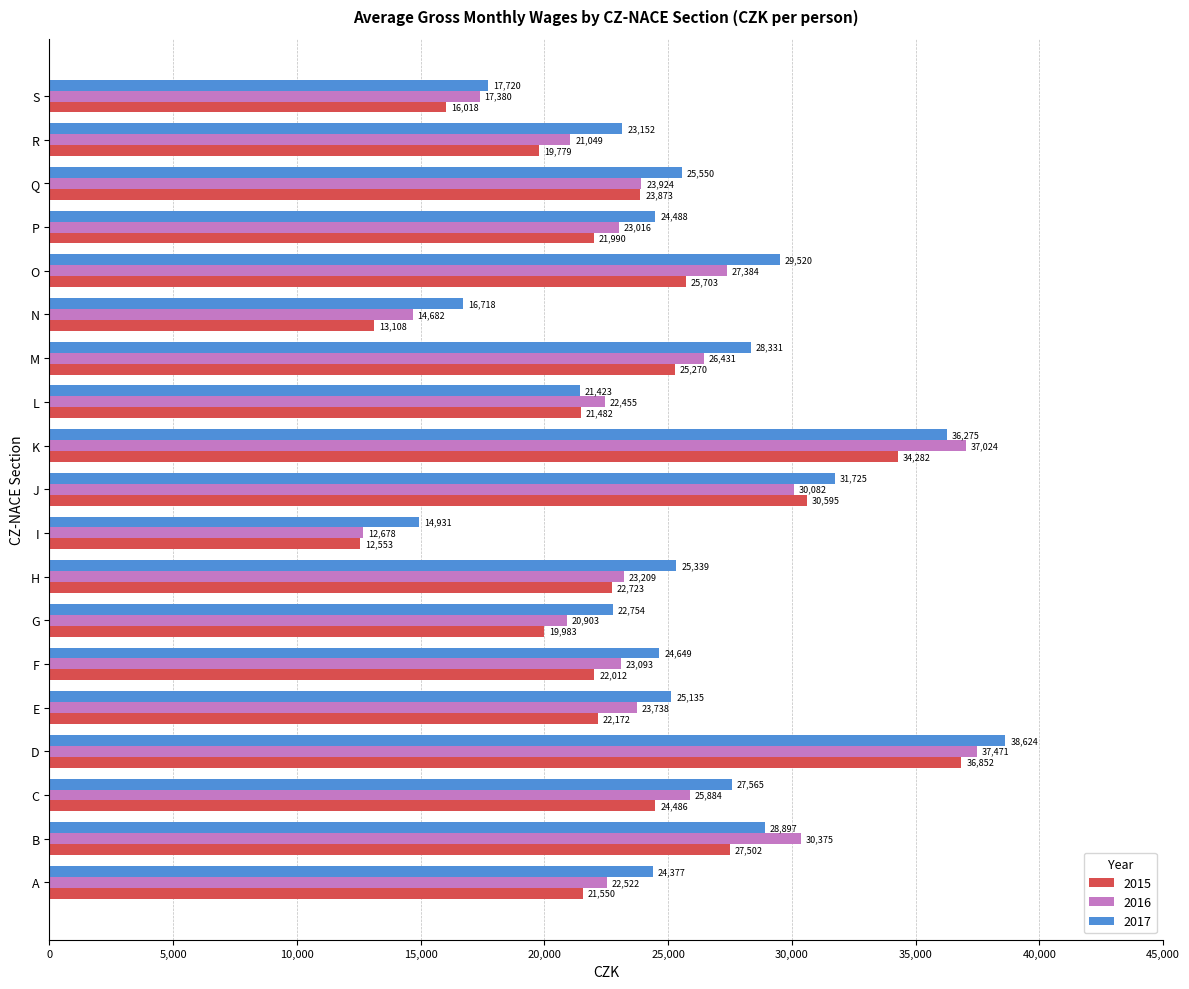

Is it true that 2016 equals 14335 at O?

False